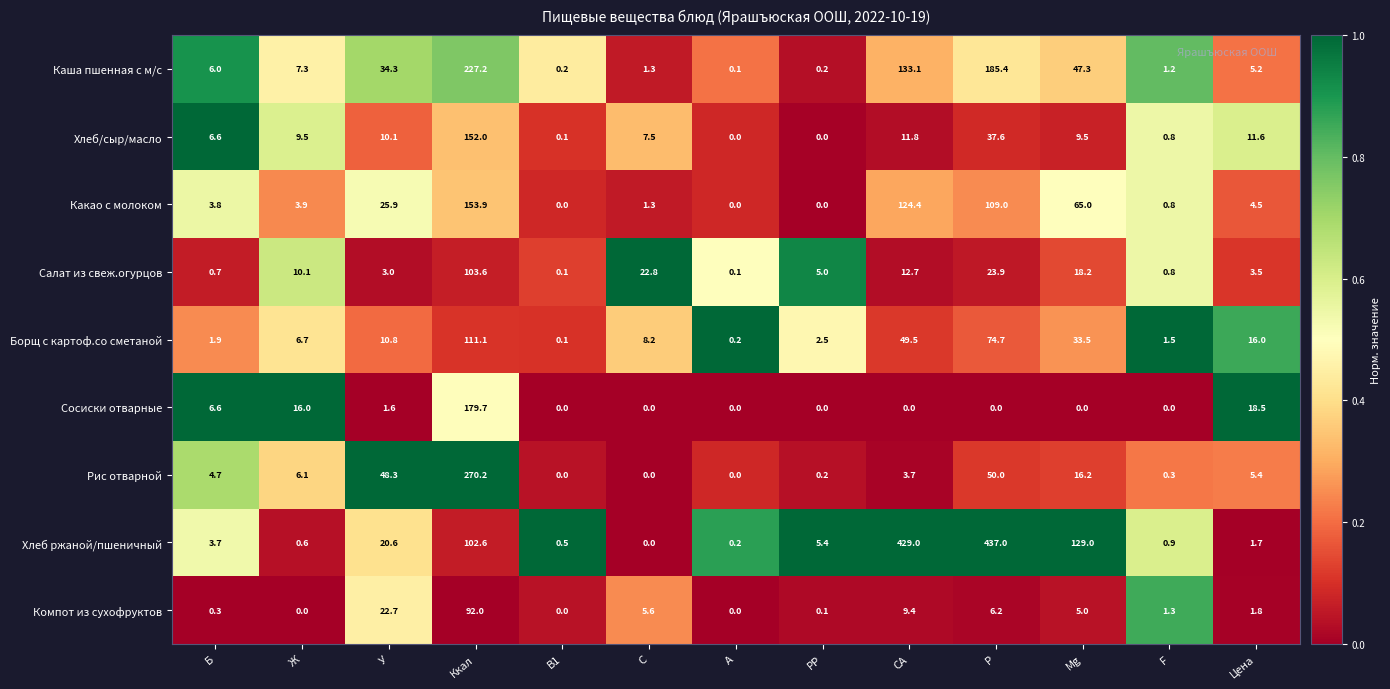

What is the sum of the Салат из свеж.огурцов values at А and Б?

0.8